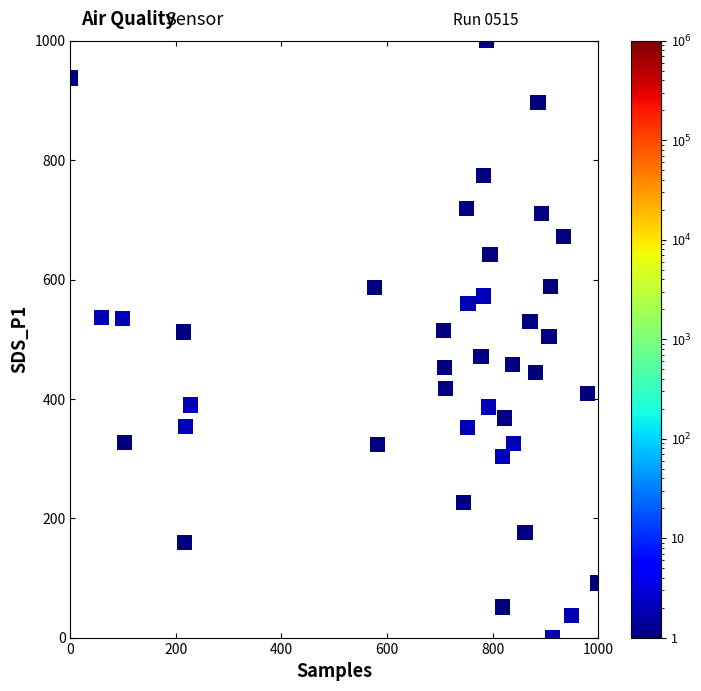

What is the range of Y values (max minus min)?

1000.0